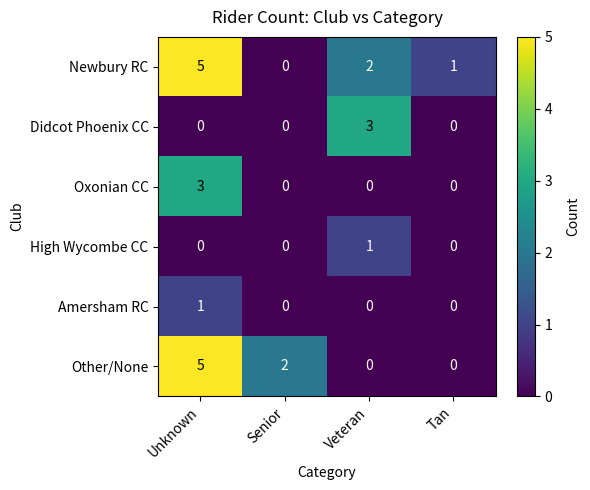

How many Oxonian CC values are between 0 and 3?

4